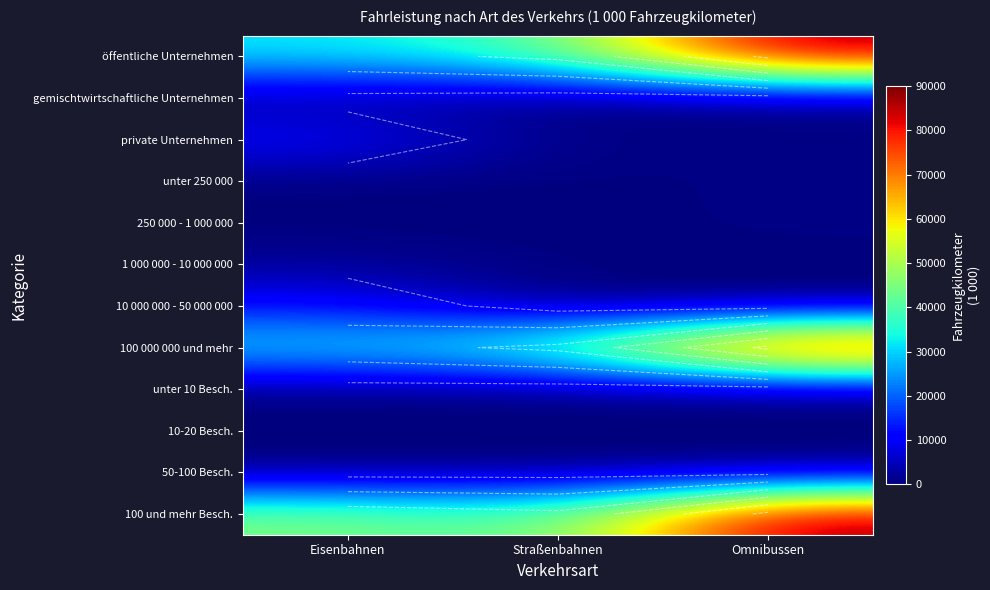

Rank the series by their maximum value, from highest to lowest.

100 und mehr Besch., öffentliche Unternehmen, 100 000 000 und mehr, private Unternehmen, 10 000 000 - 50 000 000, gemischtwirtschaftliche Unternehmen, 1 000 000 - 10 000 000, 250 000 - 1 000 000, 50-100 Besch., unter 250 000, unter 10 Besch., 10-20 Besch.